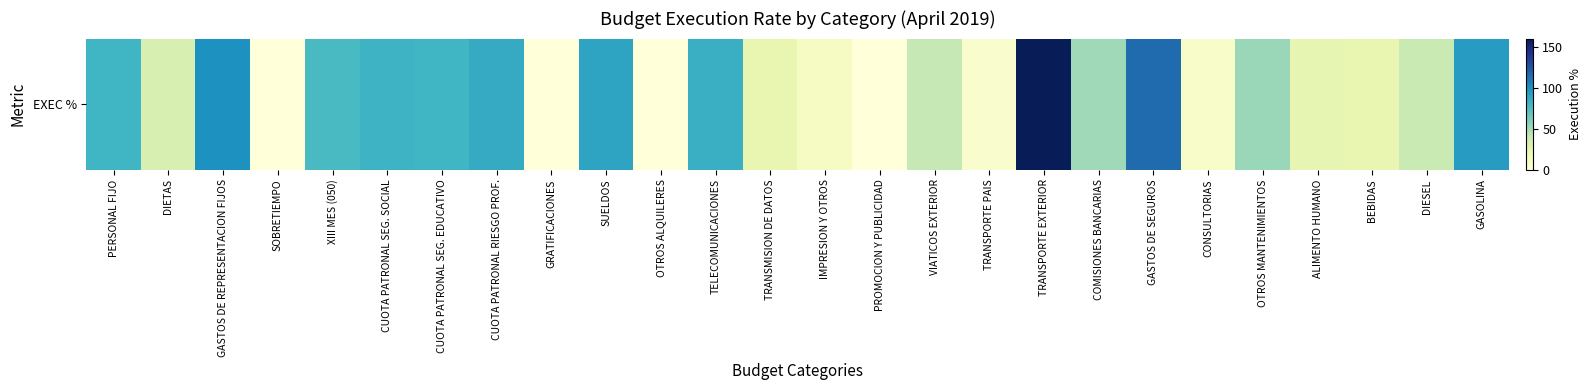

Reading left to right, transcribe all the data shown in this chart.

PERSONAL FIJO=80.5	DIETAS=31.1	GASTOS DE REPRESENTACION FIJOS=99.8	SOBRETIEMPO=0.0	XIII MES (050)=77.4	CUOTA PATRONAL SEG. SOCIAL=81.8	CUOTA PATRONAL SEG. EDUCATIVO=80.1	CUOTA PATRONAL RIESGO PROF.=85.9	GRATIFICACIONES=0.0	SUELDOS=90.0	OTROS ALQUILERES=0.0	TELECOMUNICACIONES=83.3	TRANSMISION DE DATOS=22.6	IMPRESION Y OTROS=11.1	PROMOCION Y PUBLICIDAD=0.0	VIATICOS EXTERIOR=40.3	TRANSPORTE PAIS=6.8	TRANSPORTE EXTERIOR=159.6	COMISIONES BANCARIAS=50.9	GASTOS DE SEGUROS=114.7	CONSULTORIAS=7.8	OTROS MANTENIMIENTOS=52.5	ALIMENTO HUMANO=23.5	BEBIDAS=23.1	DIESEL=38.2	GASOLINA=94.1